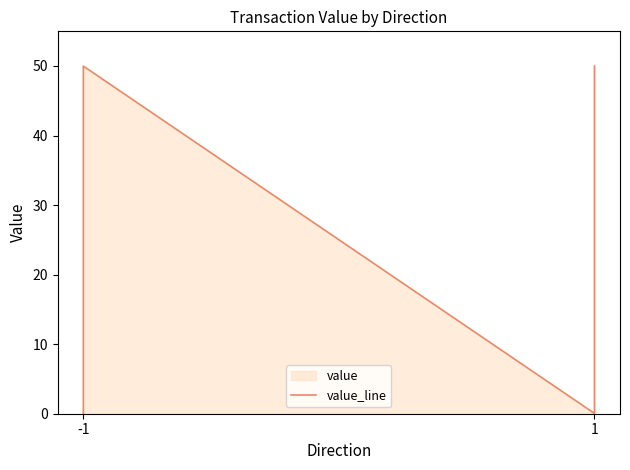

How many interior local valleys (lower than both neighbors) does the data have?

1